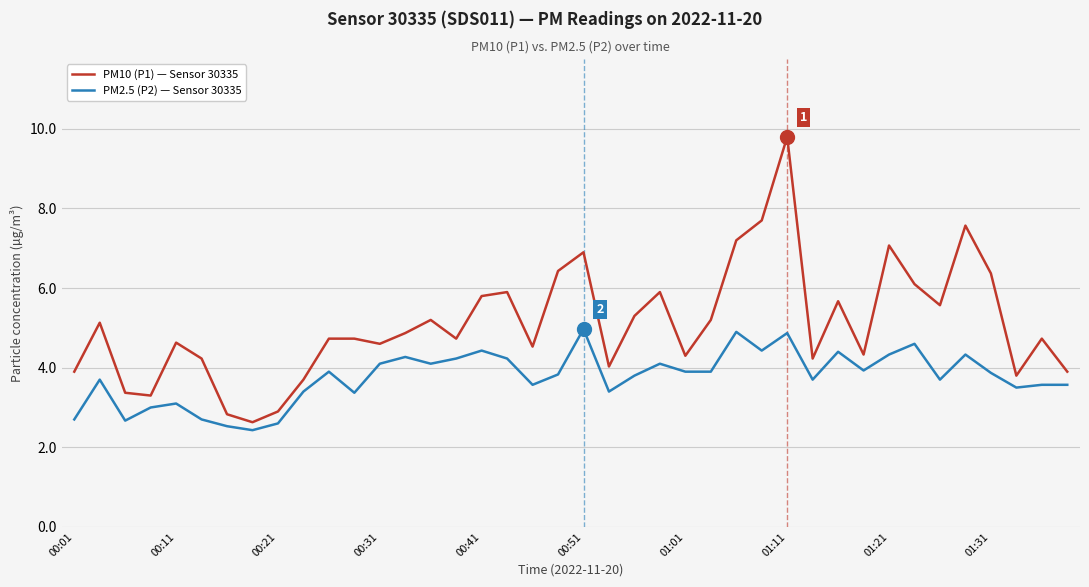

What is the sum of all PM10 (P1) — Sensor 30335 values?

203.8